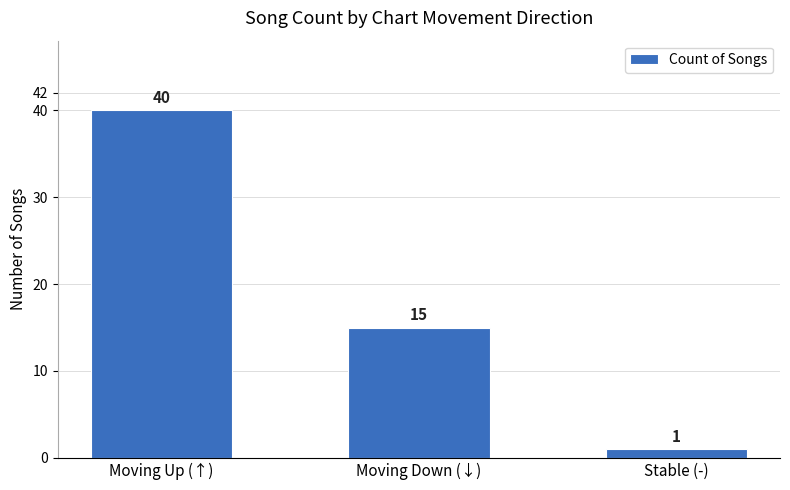

Which has a higher value, Stable (-) or Moving Down (↓)?

Moving Down (↓)